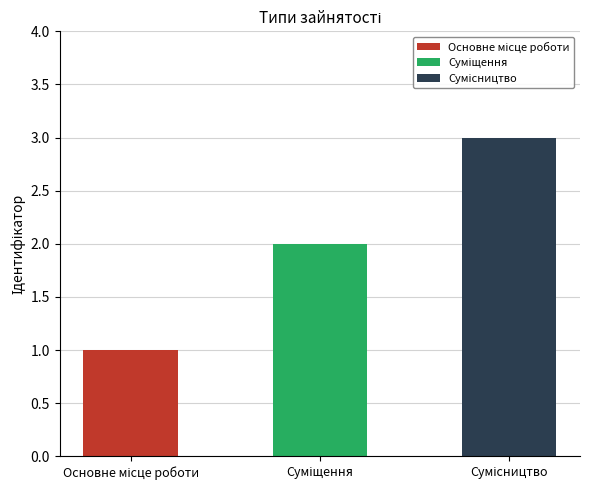

What is the greatest value displayed?

3